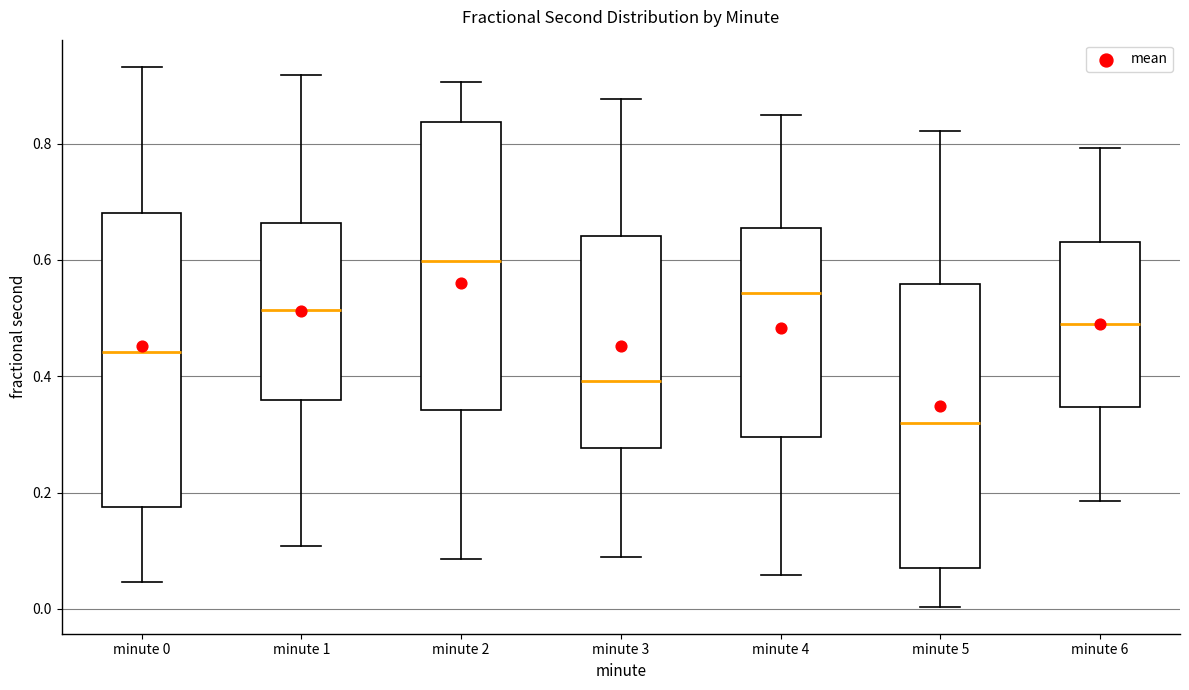

Reading left to right, transcribe this box plot: for each box, give where its median line is, the range the box spans, and where its two whiskers end, as read against the y-axis. The values are not printed on the chart, so give them approximately, as read against the axis.

minute 0: median 0.44, box 0.18 to 0.68, whiskers 0.04 to 0.94
minute 1: median 0.52, box 0.36 to 0.66, whiskers 0.10 to 0.92
minute 2: median 0.60, box 0.34 to 0.84, whiskers 0.08 to 0.90
minute 3: median 0.40, box 0.28 to 0.64, whiskers 0.08 to 0.88
minute 4: median 0.54, box 0.30 to 0.66, whiskers 0.06 to 0.84
minute 5: median 0.32, box 0.08 to 0.56, whiskers 0.00 to 0.82
minute 6: median 0.48, box 0.34 to 0.64, whiskers 0.18 to 0.80